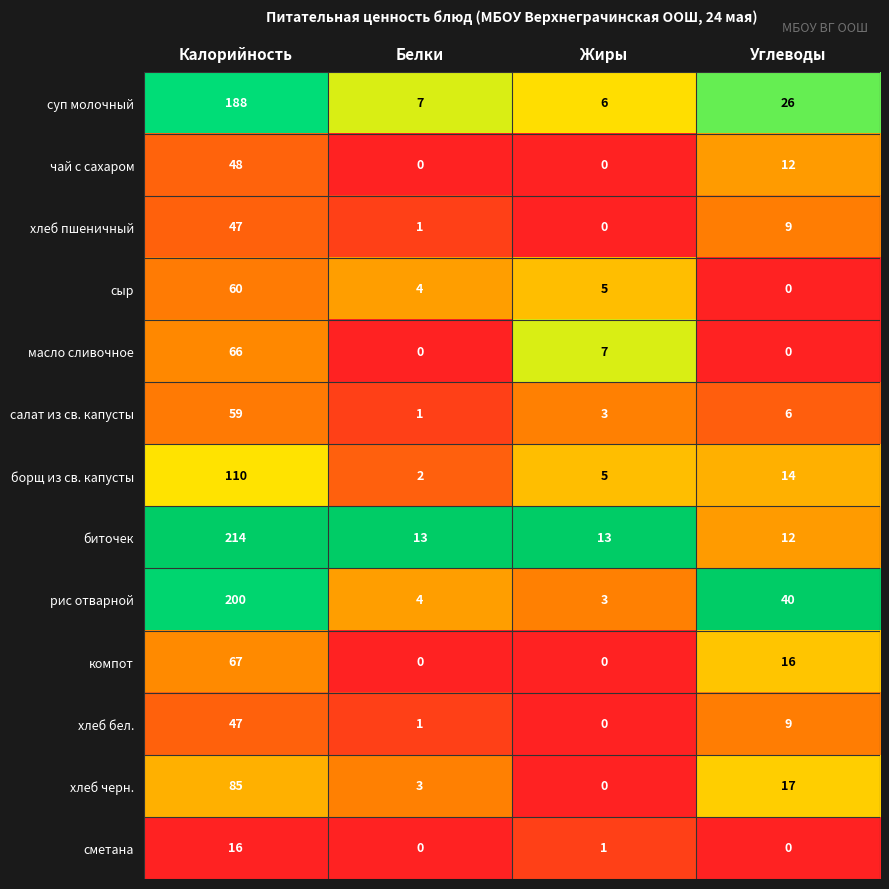

What is the sum of all хлеб бел. values?

57